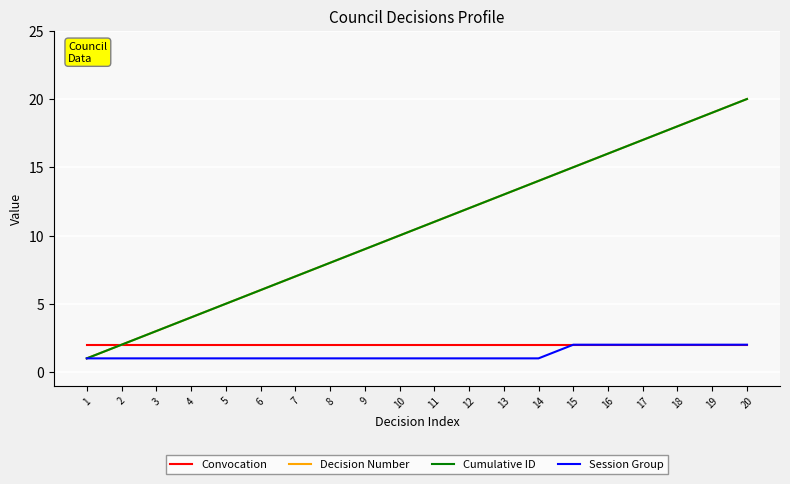

List the labels in order of Session Group value, smallest first.

1, 2, 3, 4, 5, 6, 7, 8, 9, 10, 11, 12, 13, 14, 15, 16, 17, 18, 19, 20